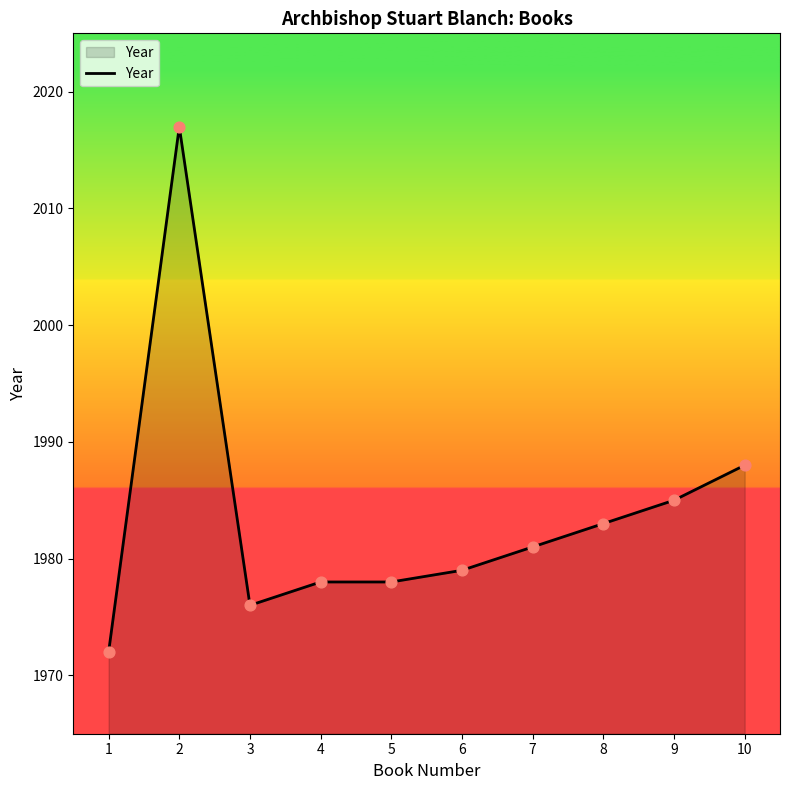

Between 9 and 3, which is larger?

9